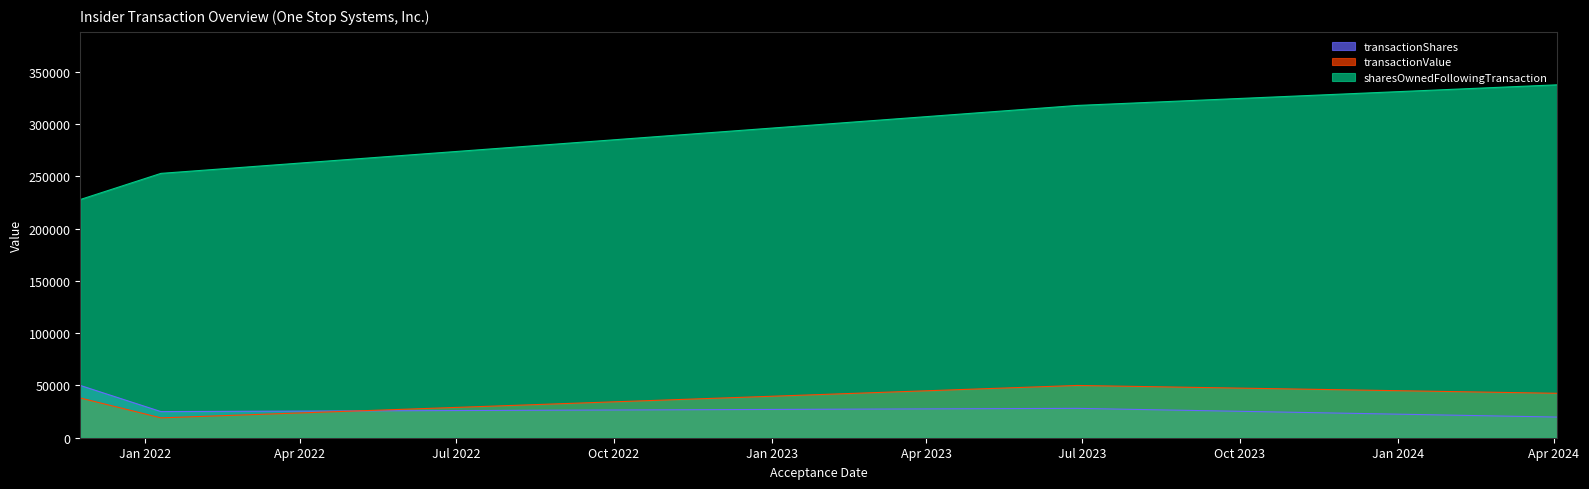

What is the highest value of the transactionValue series?

50000